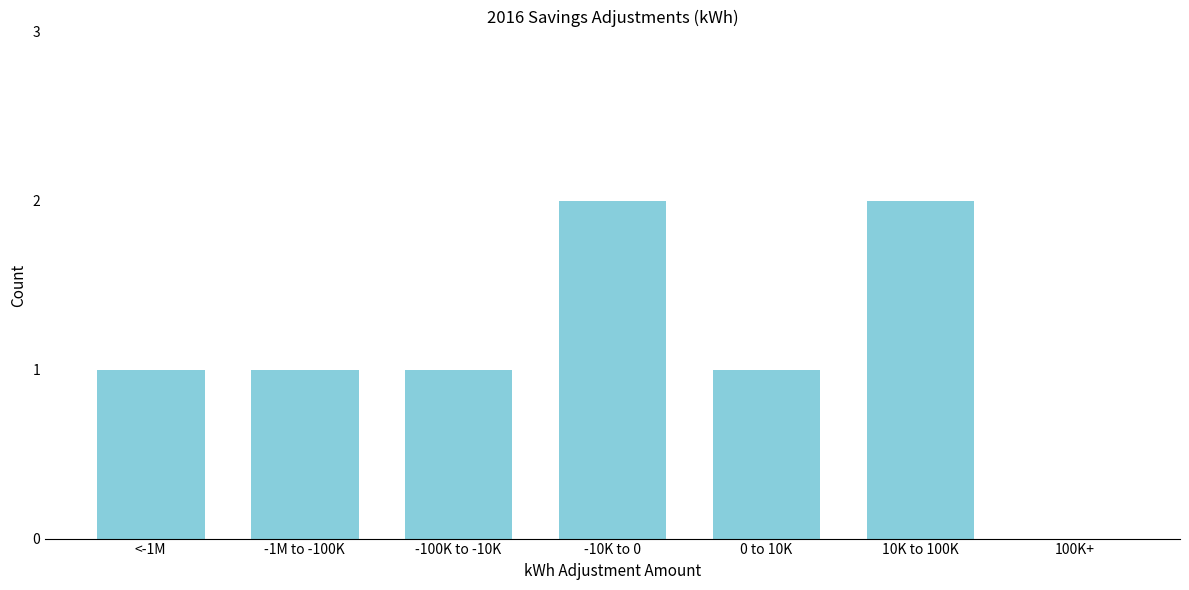

Reading left to right, transcribe all the data shown in this chart.

<-1M=1	-1M to -100K=1	-100K to -10K=1	-10K to 0=2	0 to 10K=1	10K to 100K=2	100K+=0